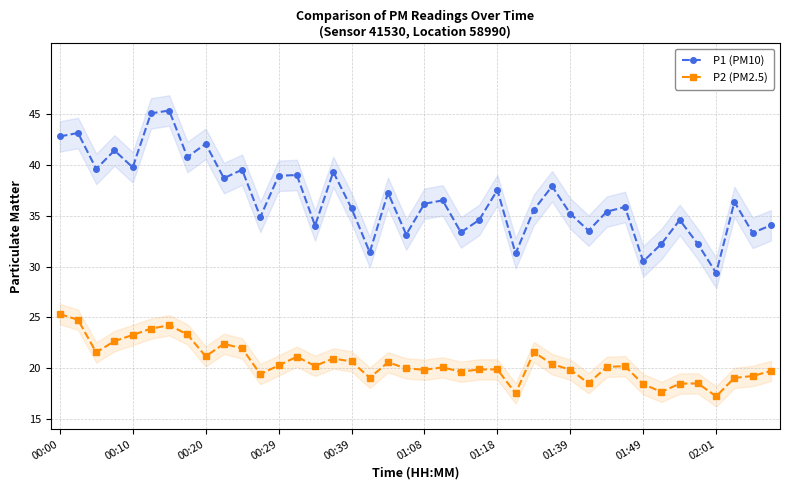

True or false: P2 (PM2.5) has more than 1 points higher than both neighbors.

True